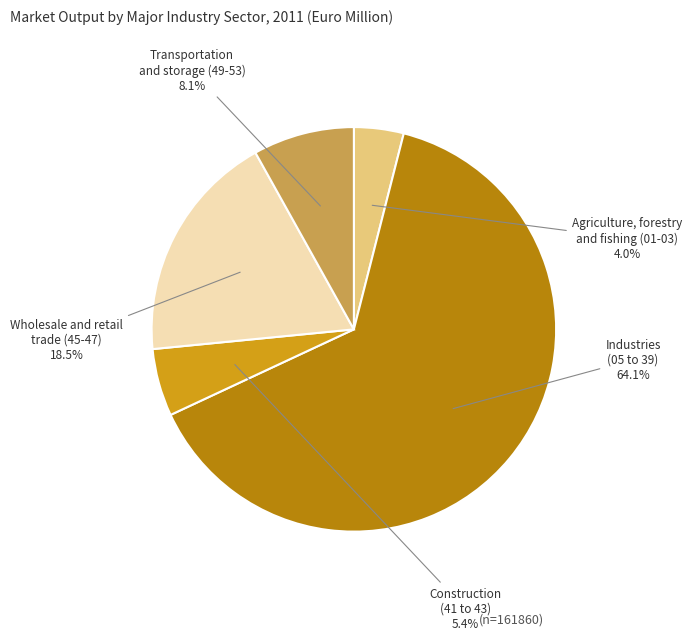

Is there any slice that represents more than half of the pie?

Yes